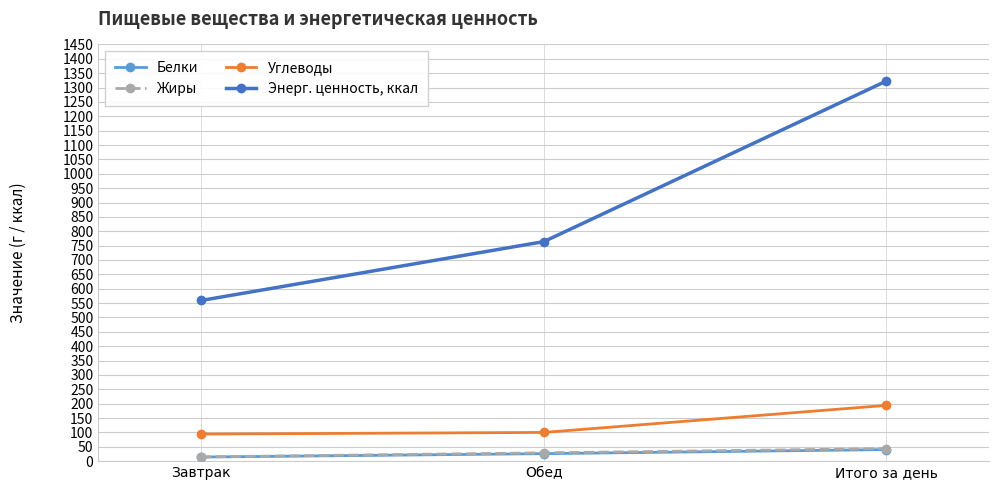

What is the greatest value displayed?

1322.9